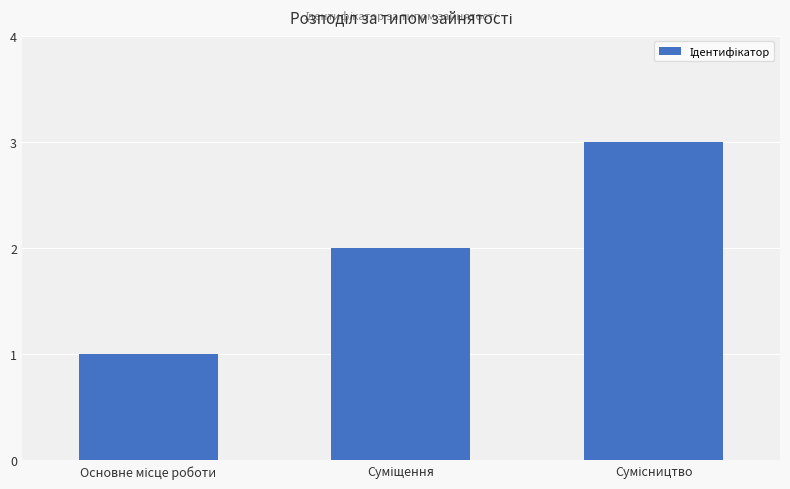

Reading left to right, what are all the values shown in this chart?

1	2	3